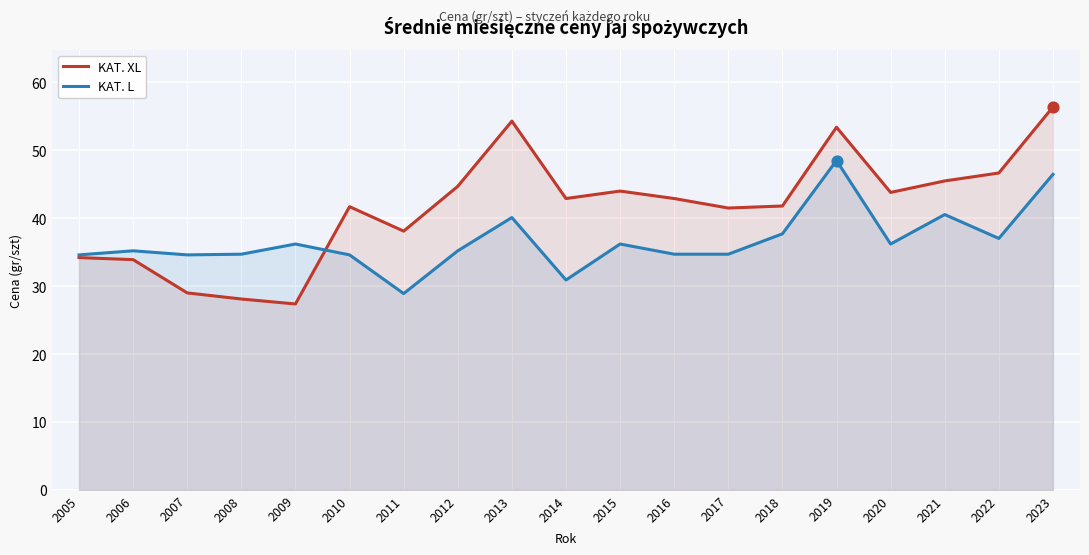

What are all the series names shown in the legend?

KAT. XL, KAT. L